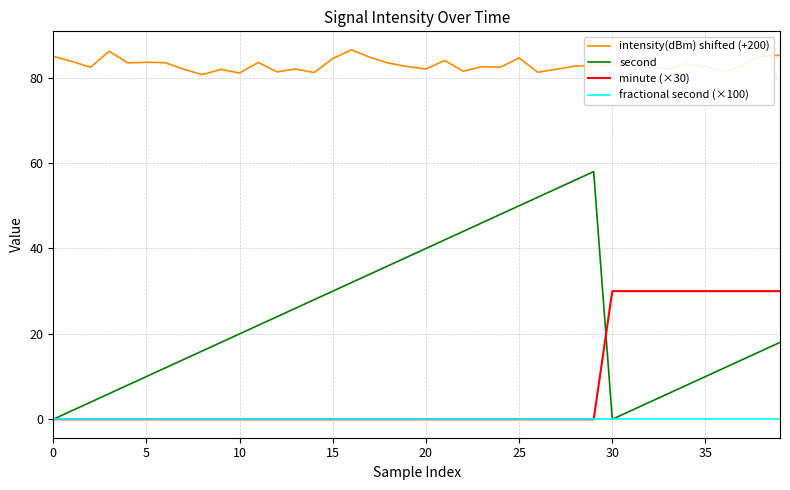

Which series has the widest spread of values?

second